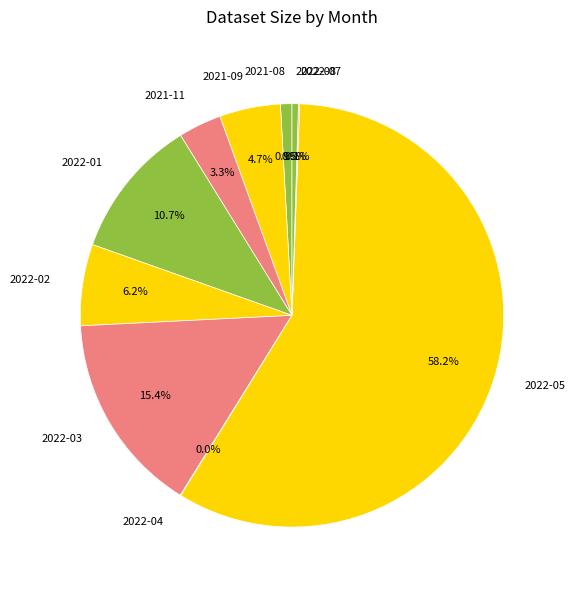

Which has a higher value, 2021-08 or 2021-09?

2021-09